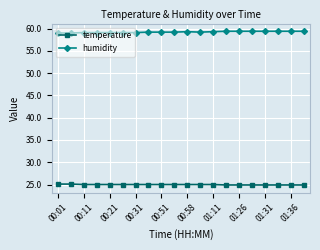

True or false: humidity and temperature cross at least once.

False